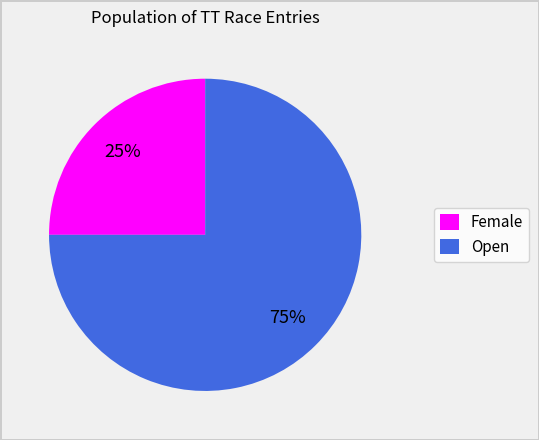

What percentage is the Female slice, to the nearest percent?

25%